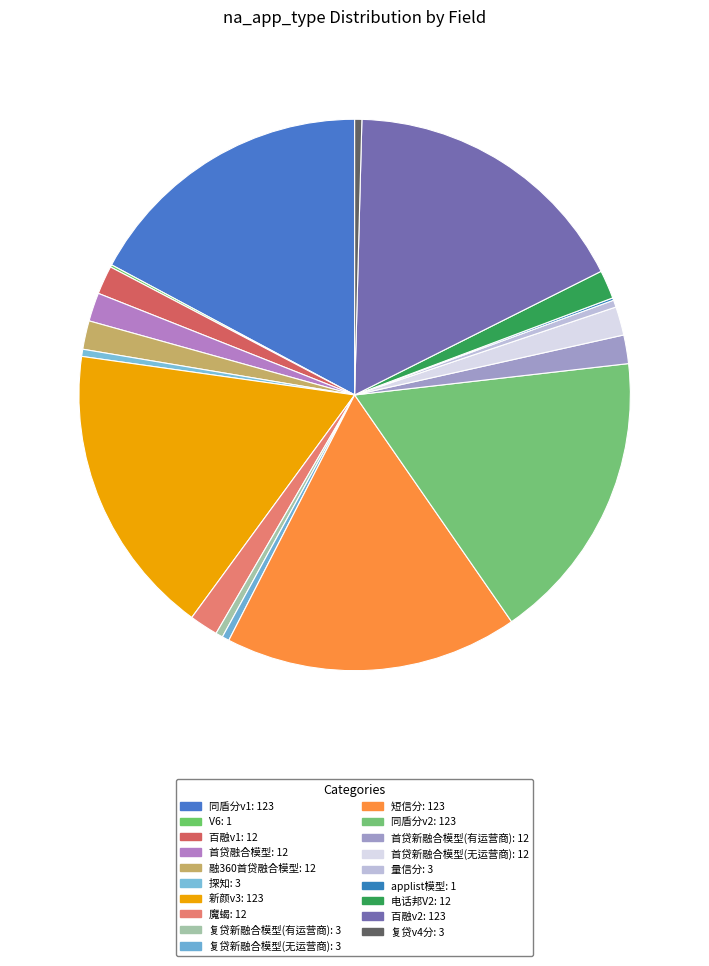

Rank the categories by value from lowest to highest.

V6, applist模型, 探知, 复贷新融合模型(有运营商), 复贷新融合模型(无运营商), 量信分, 复贷v4分, 百融v1, 首贷融合模型, 融360首贷融合模型, 魔蝎, 首贷新融合模型(有运营商), 首贷新融合模型(无运营商), 电话邦V2, 同盾分v1, 新颜v3, 短信分, 同盾分v2, 百融v2